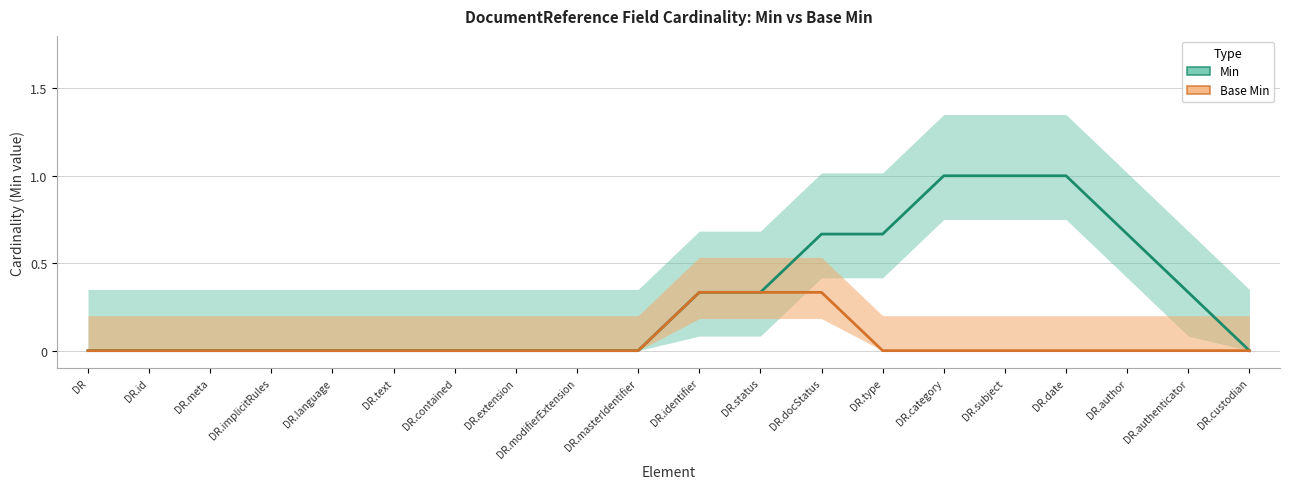

True or false: Base Min has more than 0 points higher than both neighbors.

False